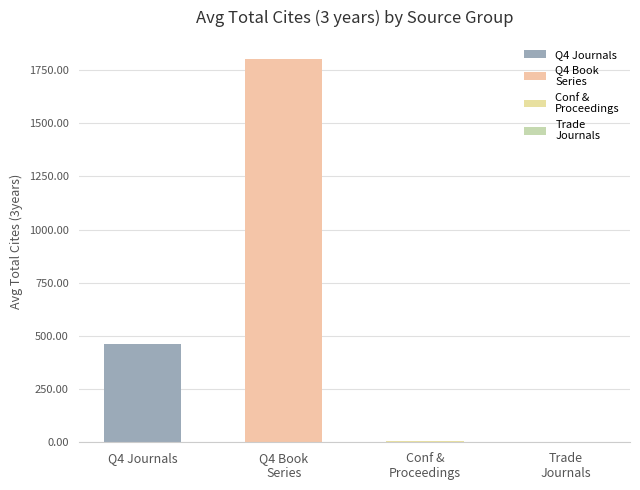

Are the bars horizontal?

No